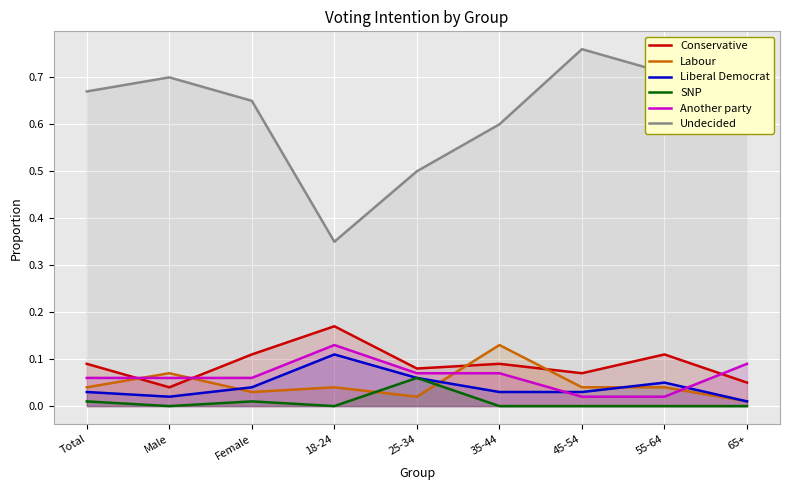

What is the label of the 1st point from the left?

Total